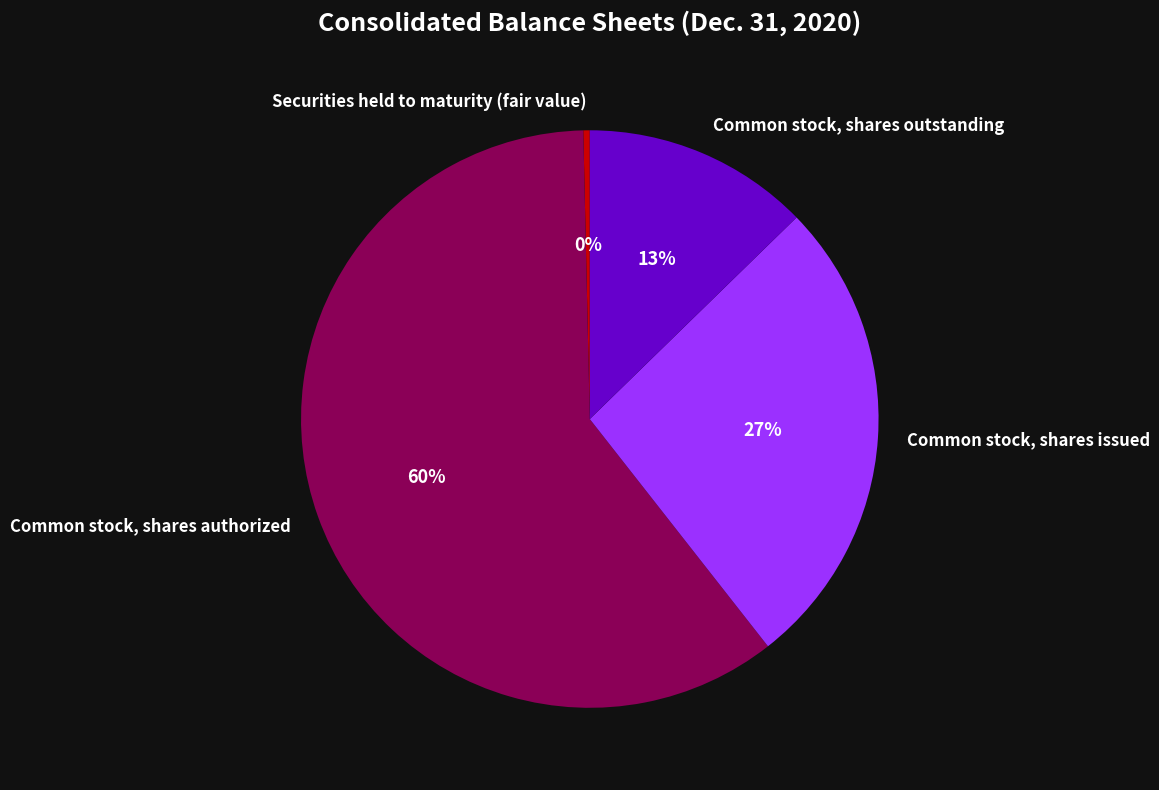

Which has a higher value, Common stock, shares authorized or Securities held to maturity (fair value)?

Common stock, shares authorized